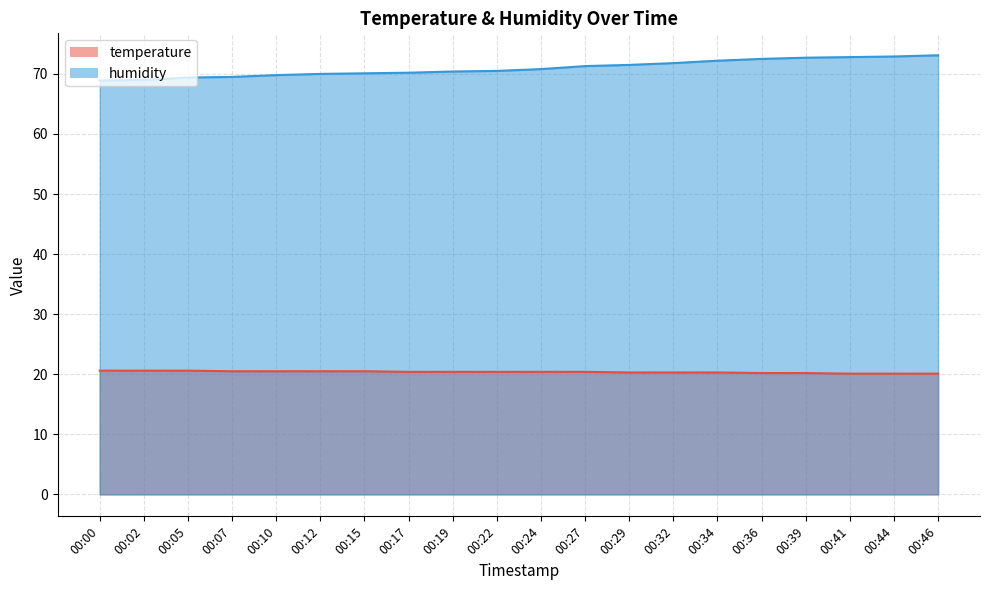

Where is temperature nearest to the value 20?

00:41